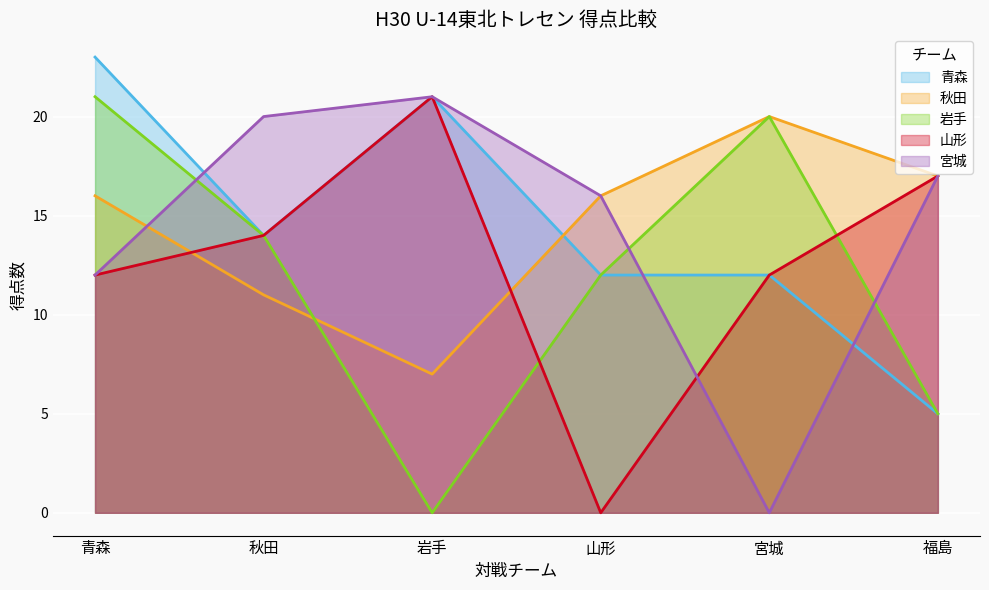

What value does the 秋田 series have at 秋田, to the nearest 10?

10